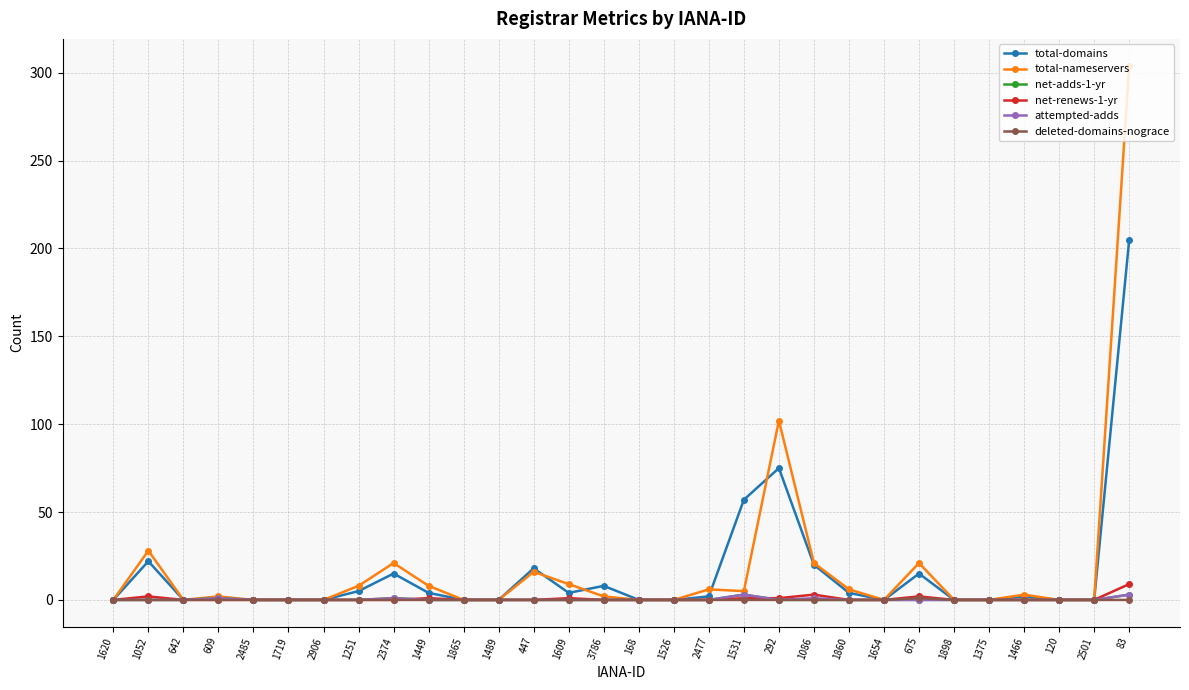

Which series has the largest total across all categories?

total-nameservers